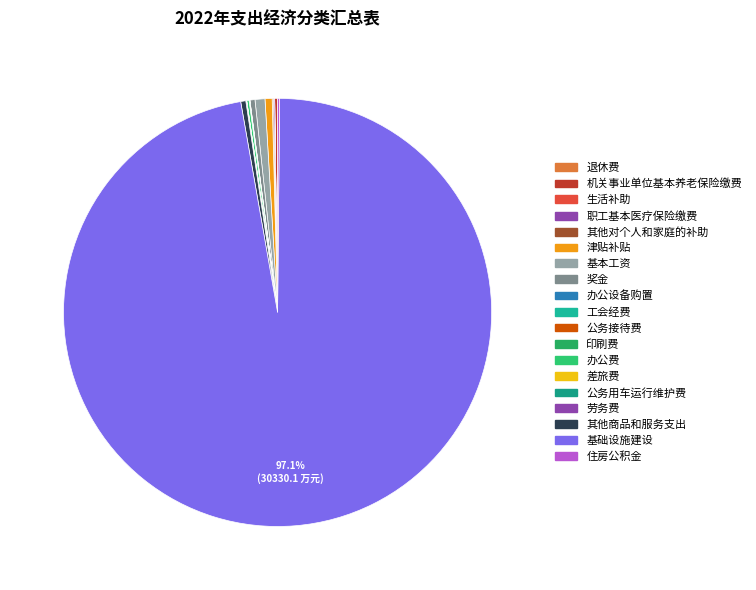

To the nearest percent, what portion does 津贴补贴 represent?

1%